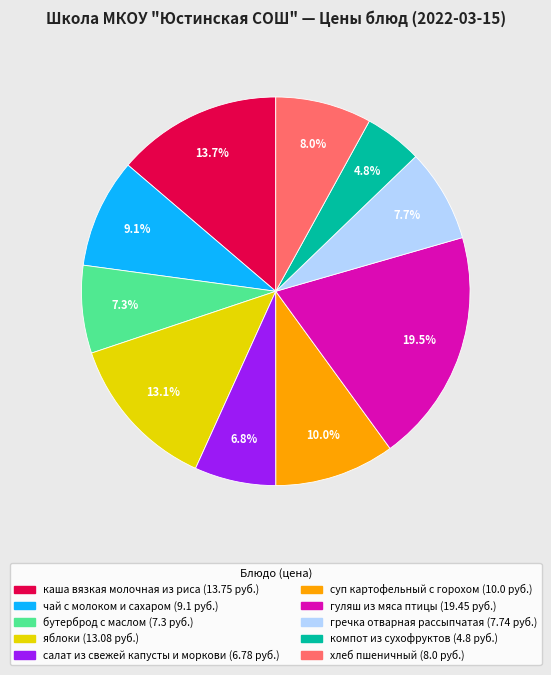

To the nearest percent, what percentage of the pie is хлеб пшеничный?

8%